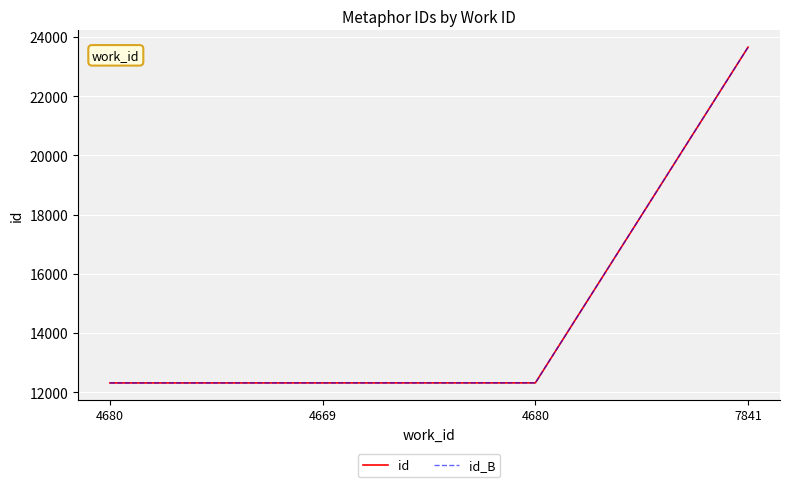

Is this an area chart (filled region under the line)?

No